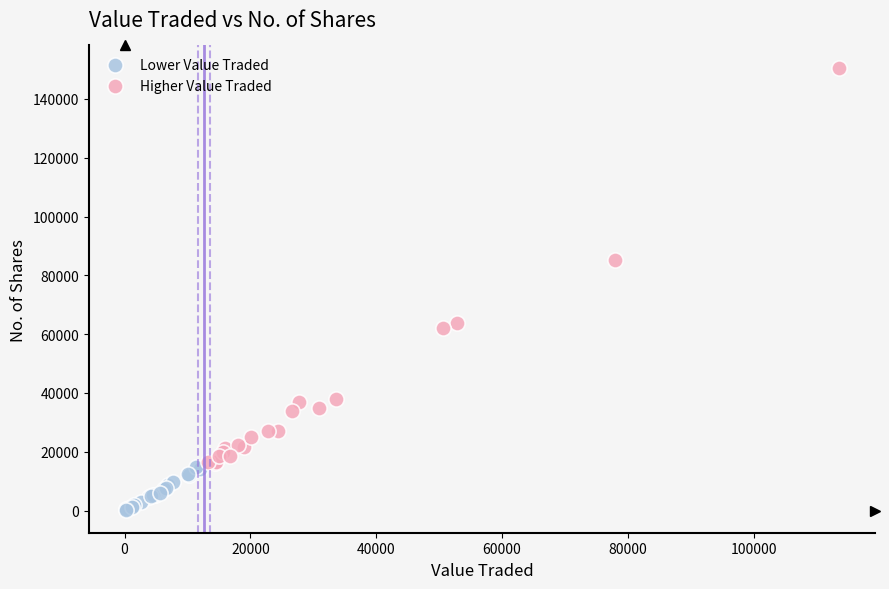

Which series has the widest spread of Y values?

Higher Value Traded